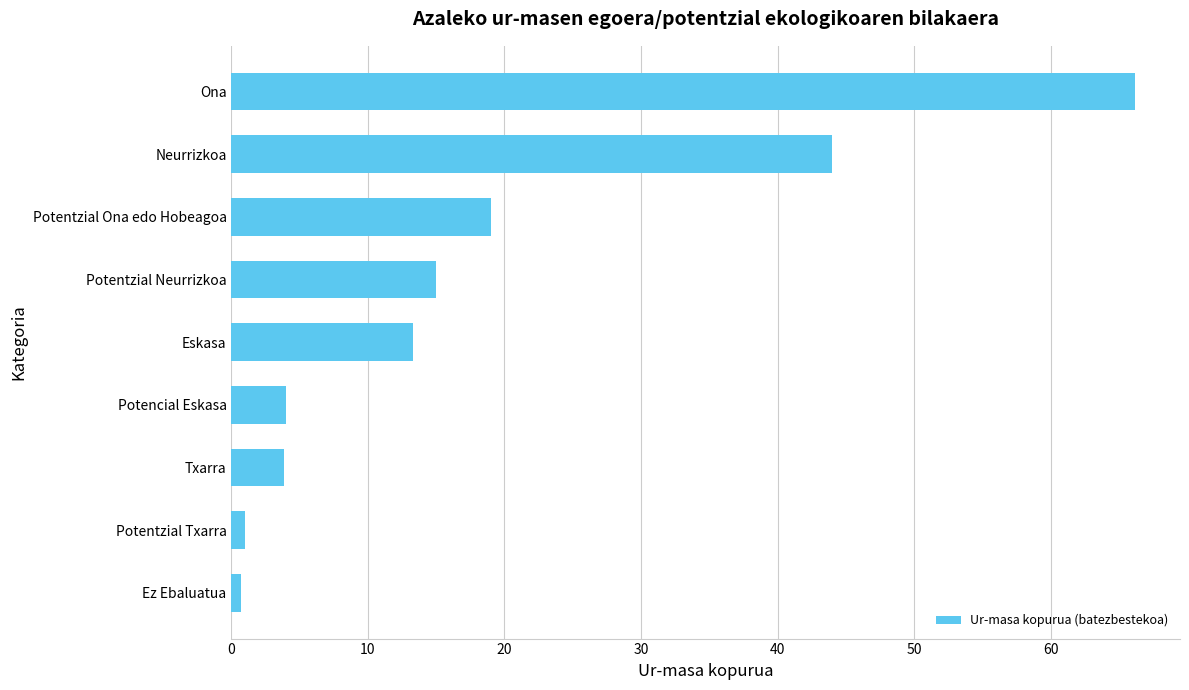

Between Ez Ebaluatua and Potentzial Neurrizkoa, which is larger?

Potentzial Neurrizkoa